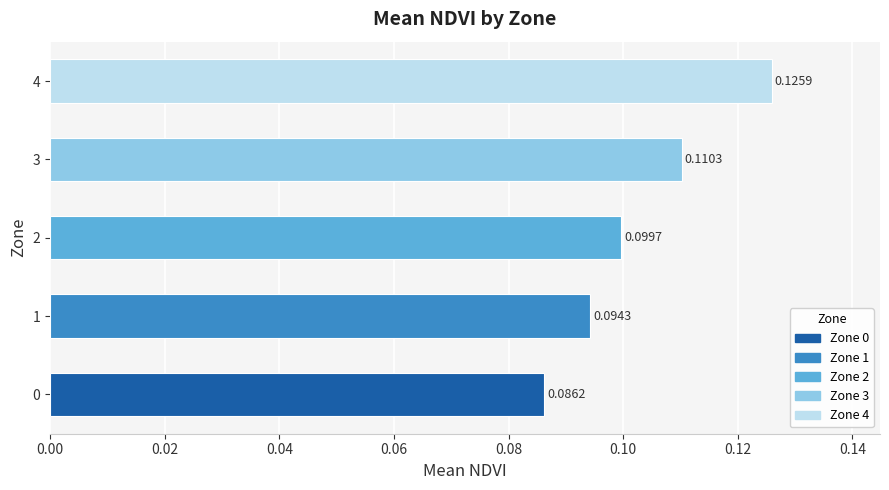

Rank the categories by value from highest to lowest.

4, 3, 2, 1, 0